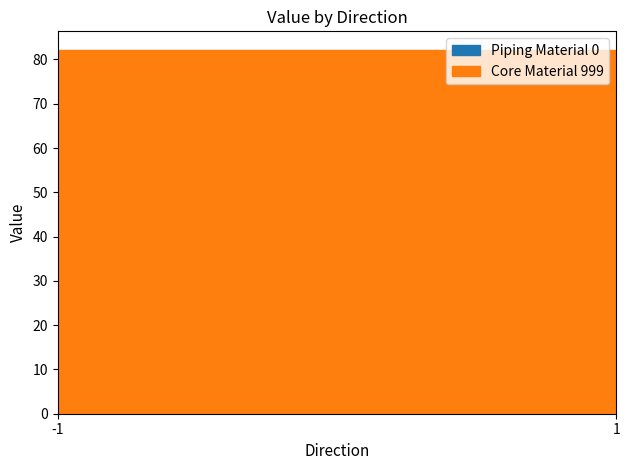

At -1, list the series in order from largest to smallest.

Core Material 999, Piping Material 0